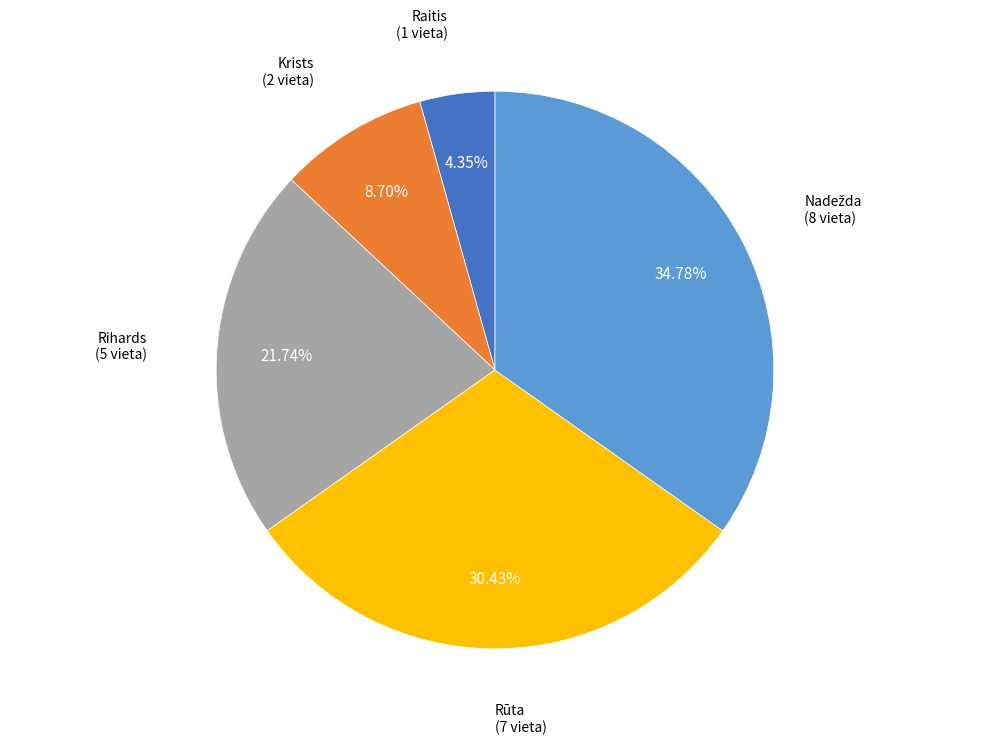

The Rūta slice represents 44% of the pie. True or false?

False